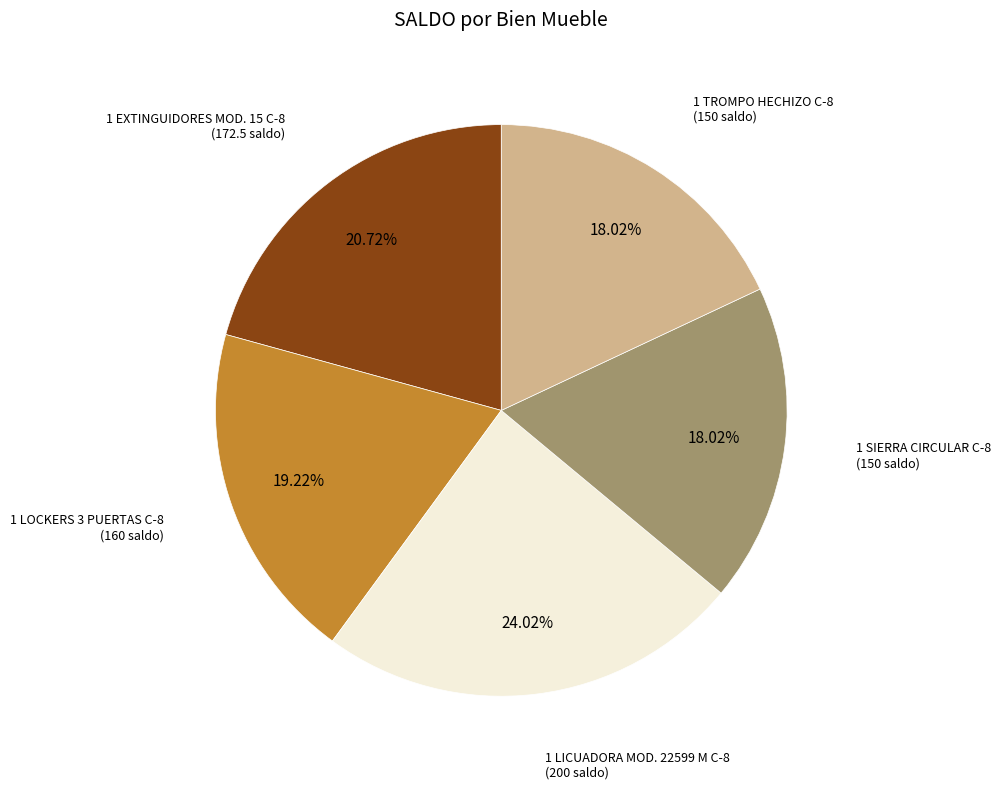

Is the sum of 1 LICUADORA MOD. 22599 M C-8 and 1 LOCKERS 3 PUERTAS C-8 greater than half?

No